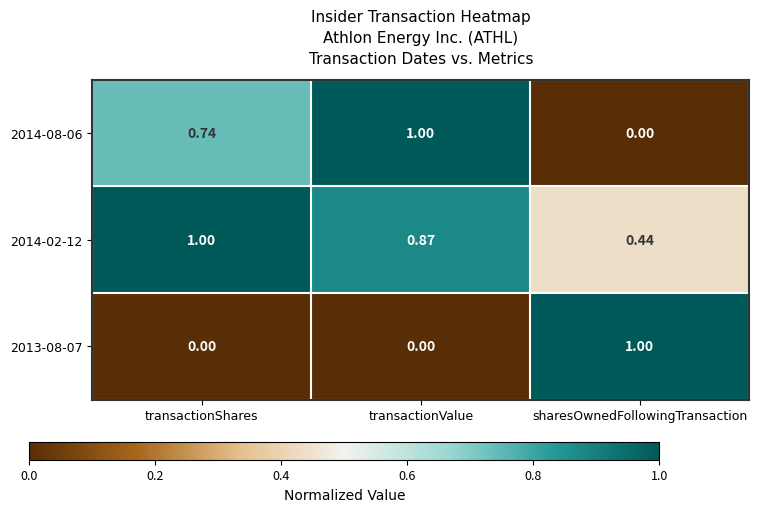

Which series has the largest total across all categories?

2014-02-12